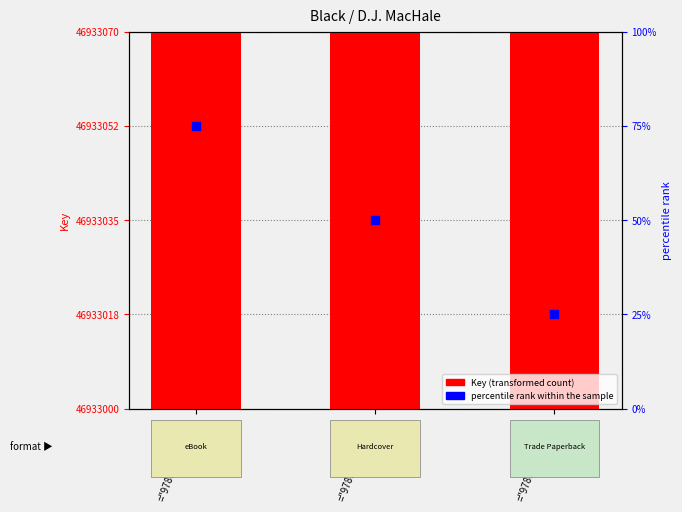

Which series reaches the maximum Y coordinate?

Key (transformed count)